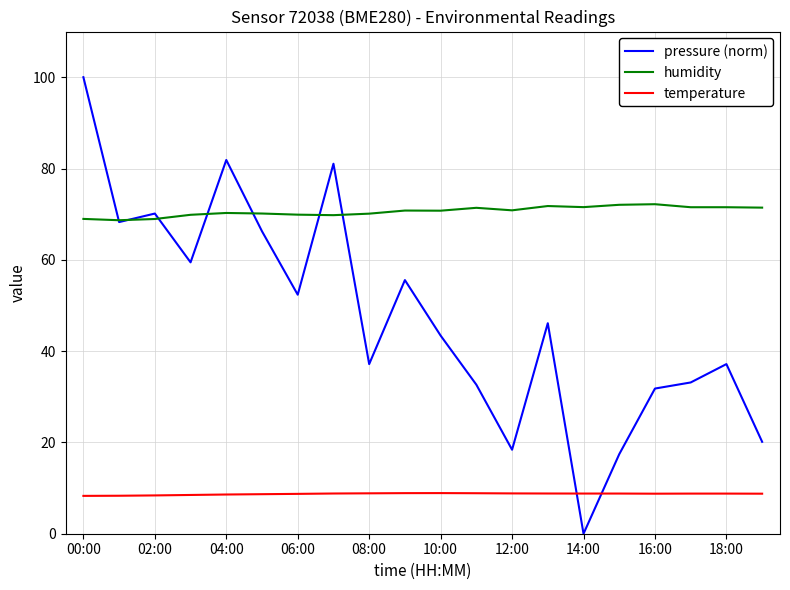

Which series has the widest spread of values?

pressure (norm)